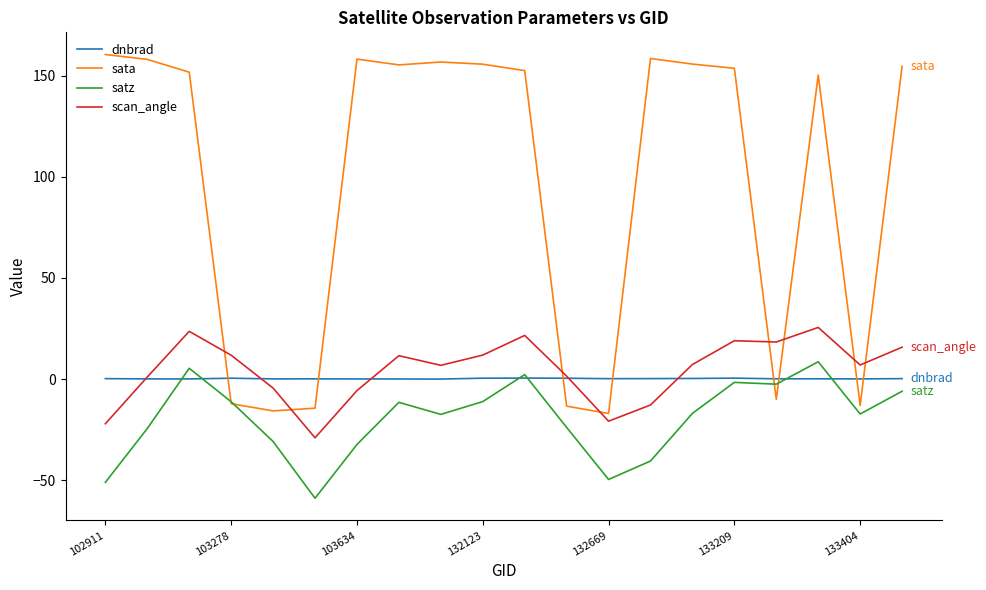

What is the minimum value for sata?

-17.0